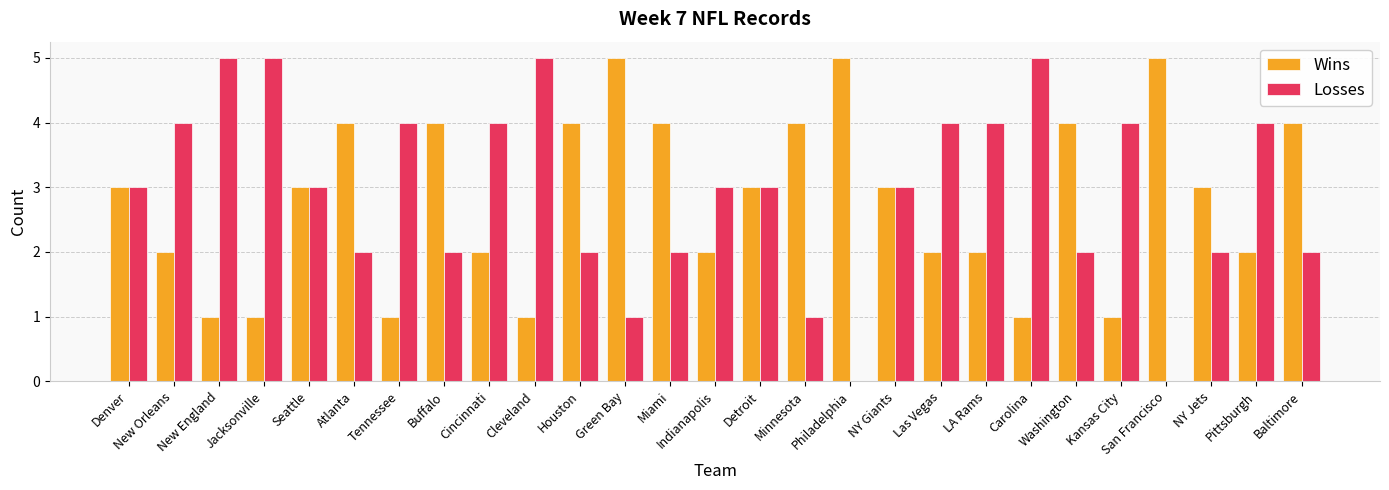

What value does the Losses series have at Tennessee?

4